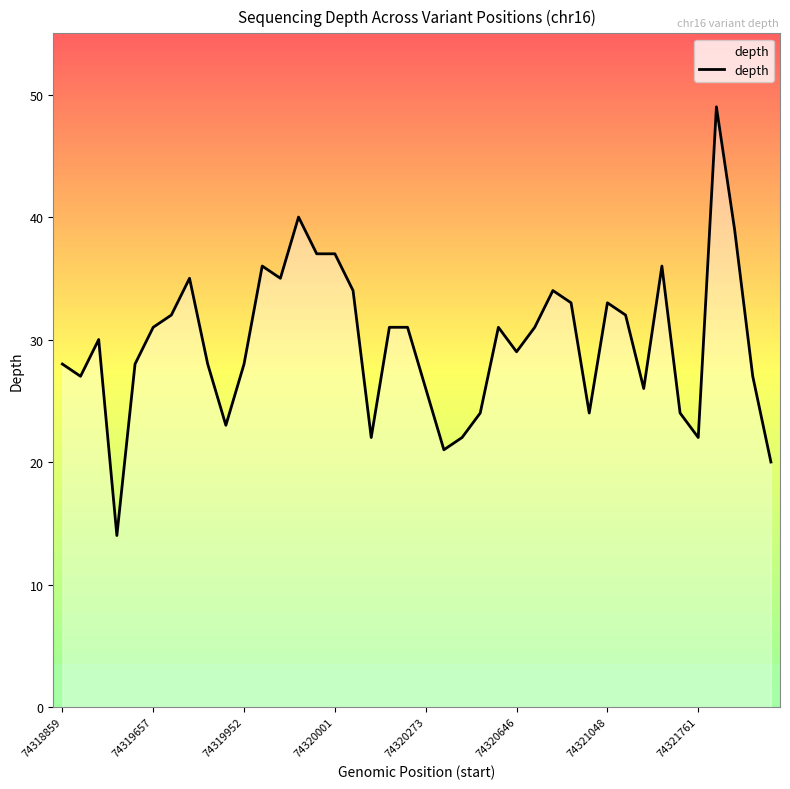

What is the greatest value displayed?

49